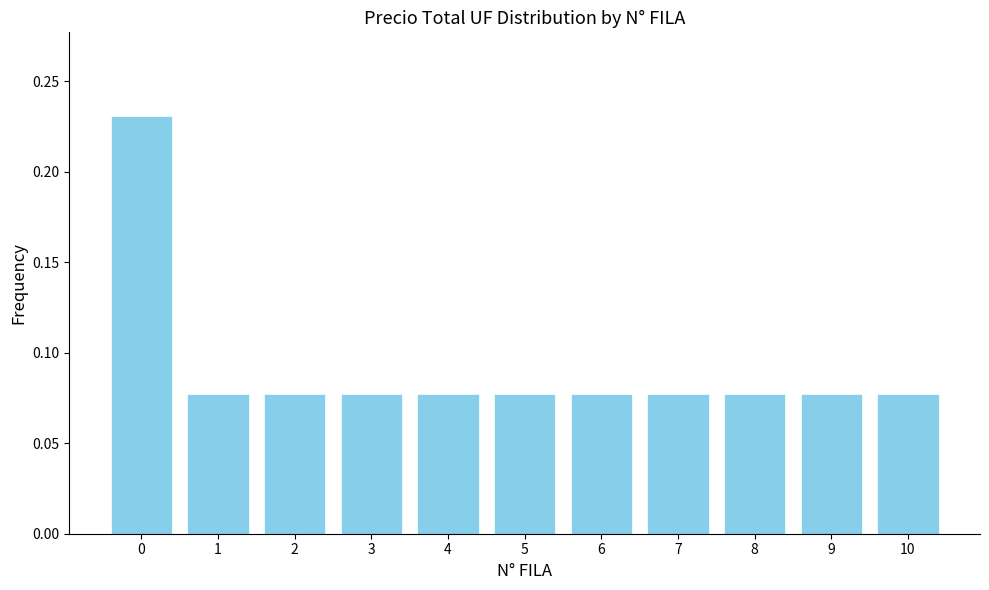

What is the sum of the values at 0 and 7?

0.3